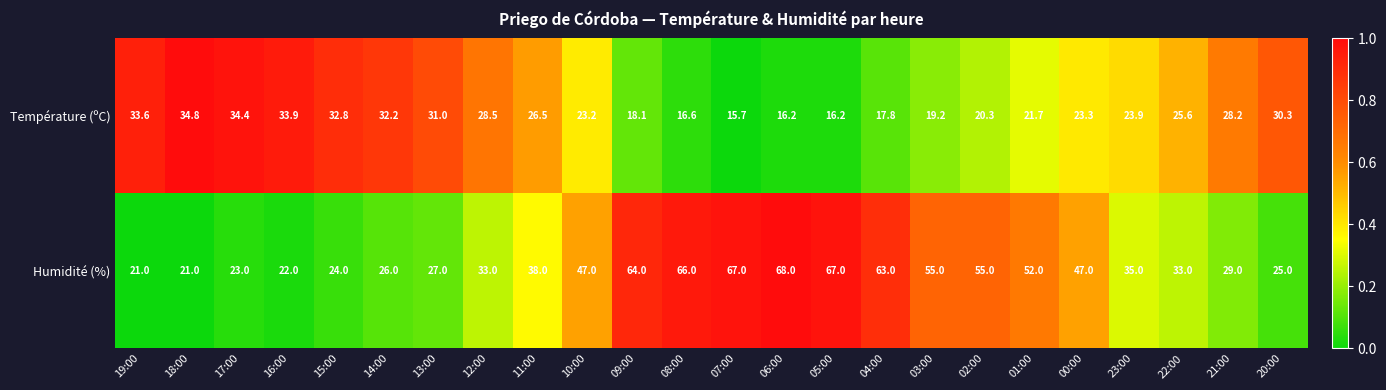

Which category has the highest value across all series?

06:00